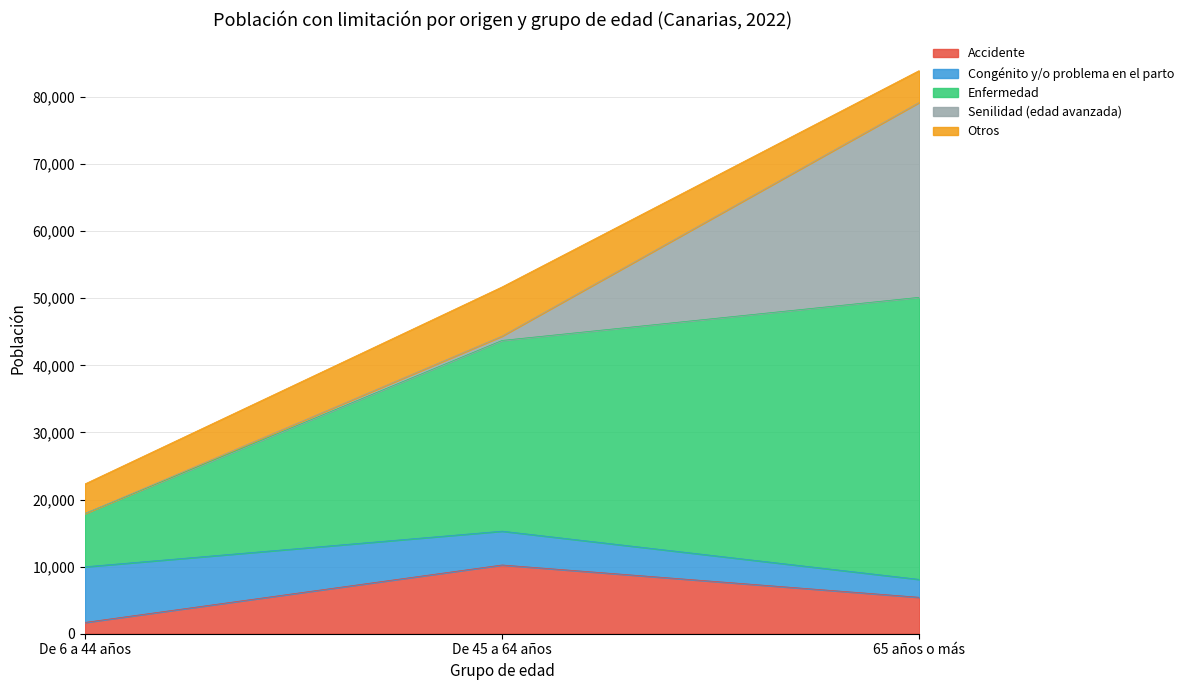

At which category is the sum across all series the highest?

65 años o más